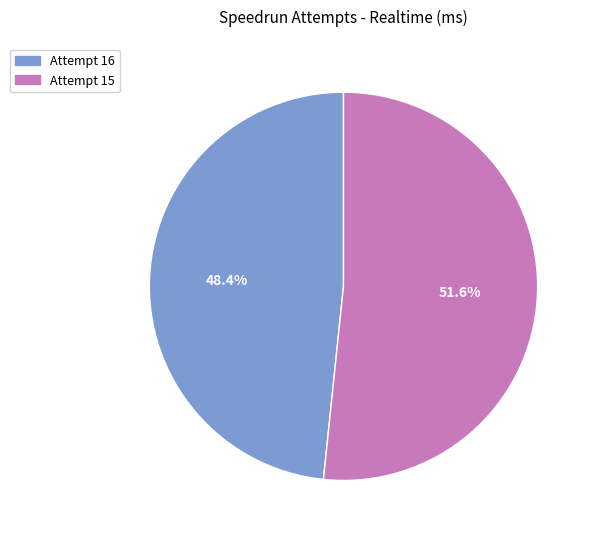

Combined, what portion of the pie is Attempt 15 and Attempt 16?

100.0%